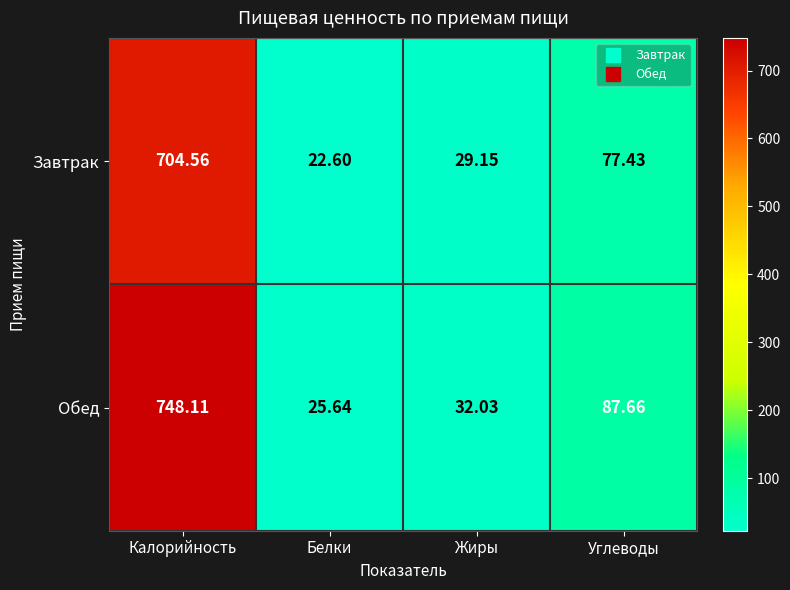

At Углеводы, list the series in order from smallest to largest.

Завтрак, Обед